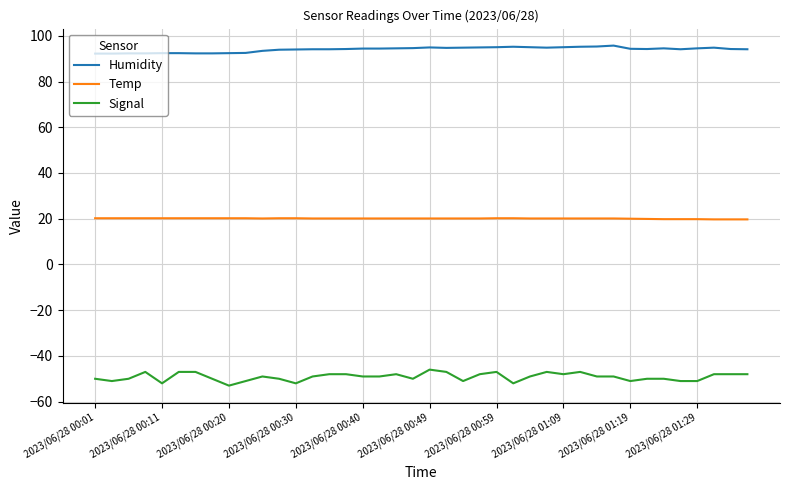

Rank the series by their maximum value, from highest to lowest.

Humidity, Temp, Signal